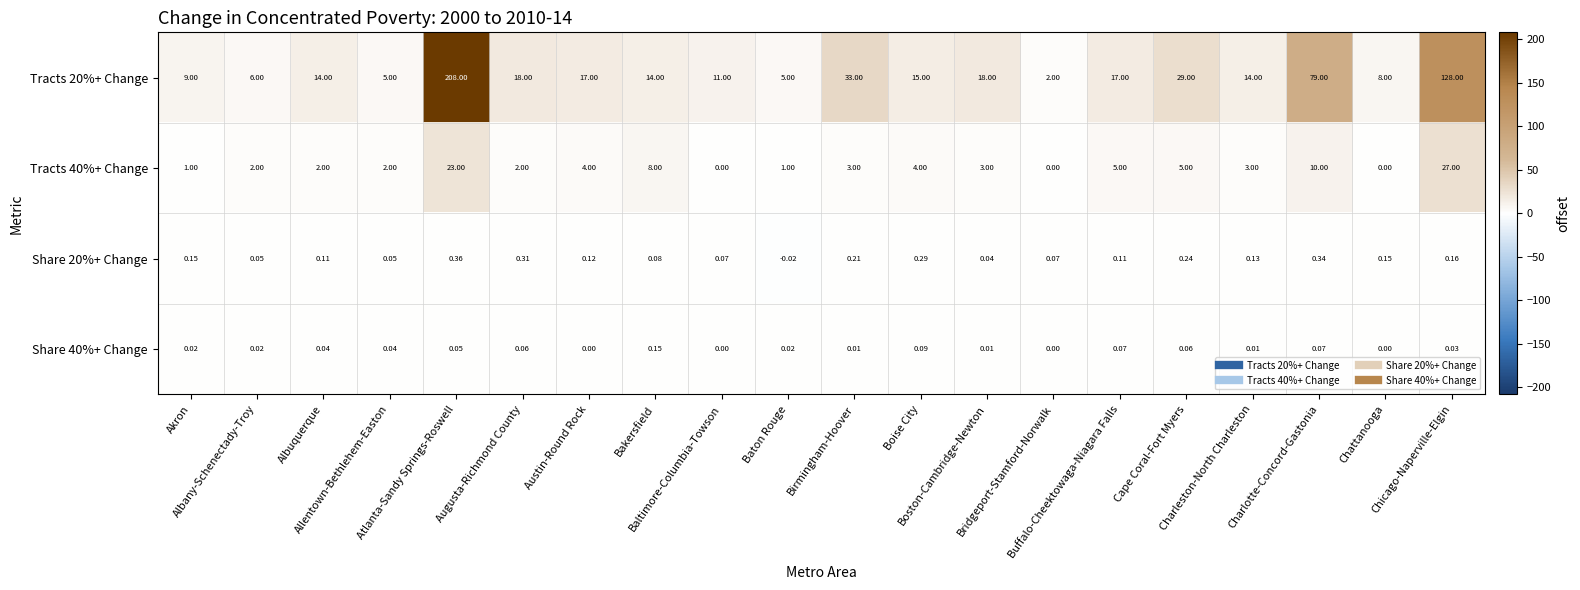

Which series has the widest spread of values?

Tracts 20%+ Change